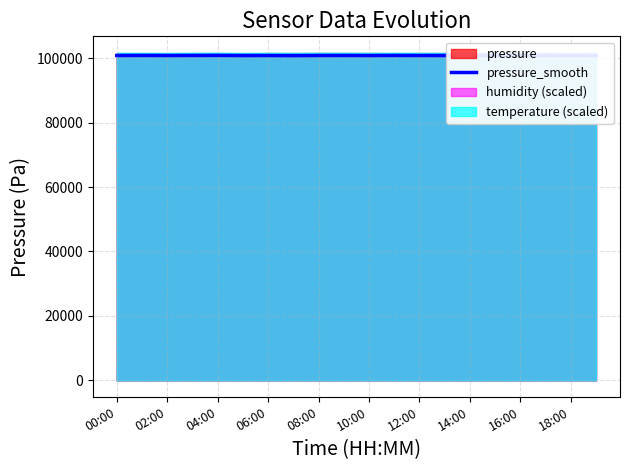

Between 14:00 and 04:00, which is larger?

04:00